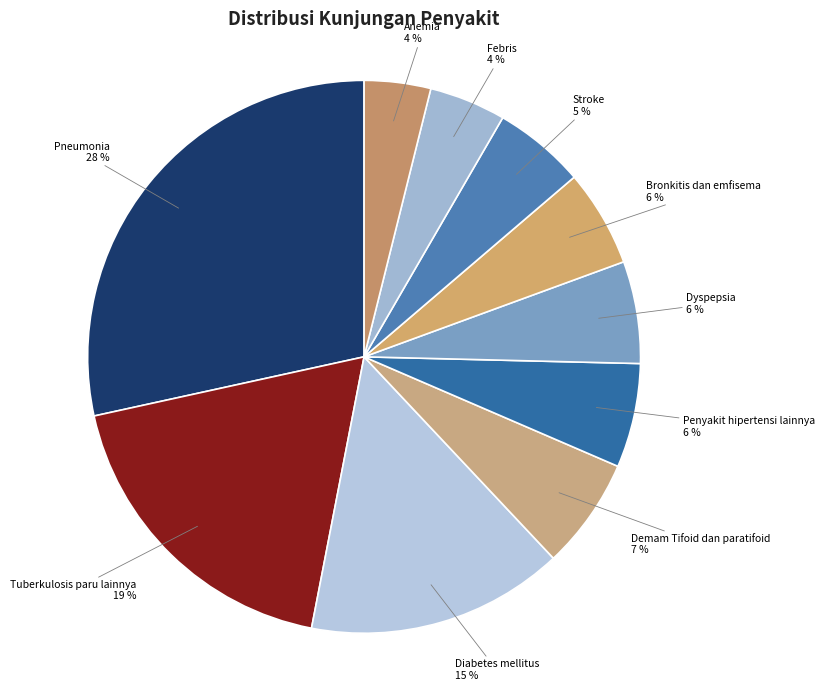

Count the number of slices in the pie.

10